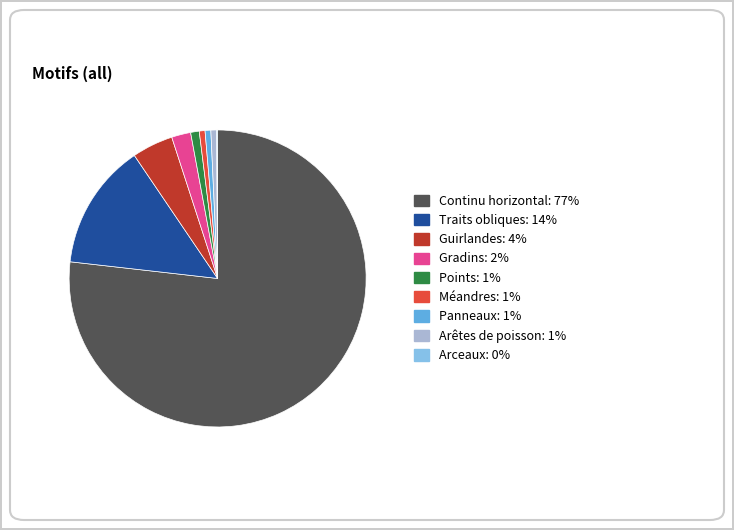

Which category has the biggest portion of the pie?

Continu horizontal